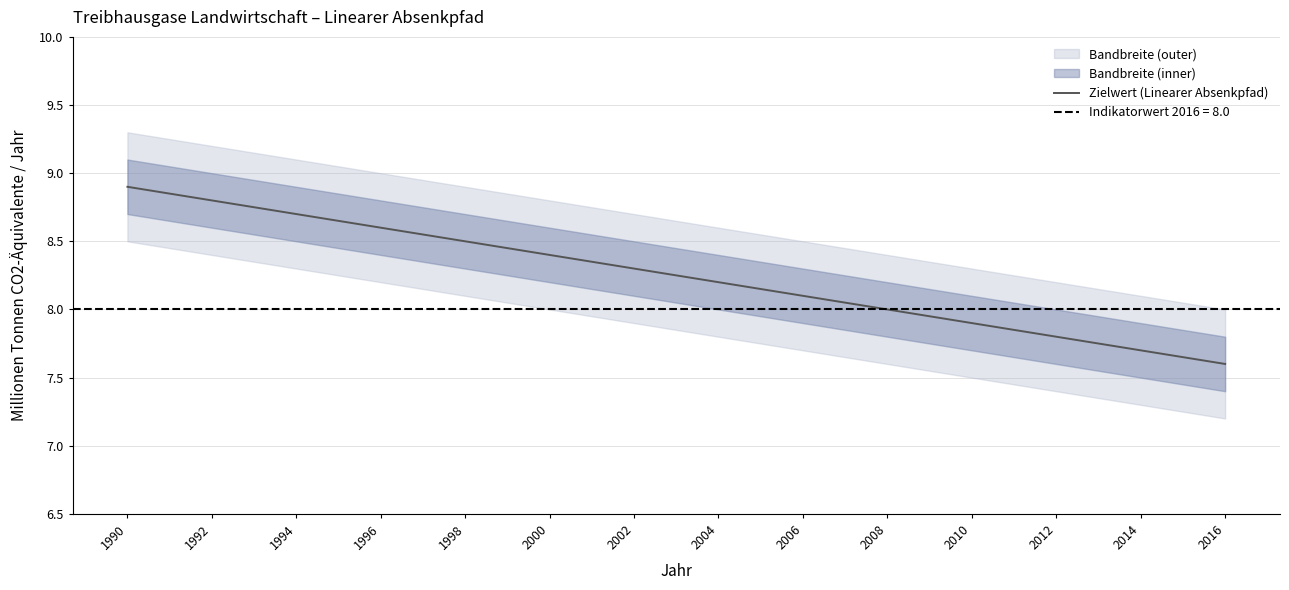

The value of Zielwert (Linearer Absenkpfad) at 2008 is 8.0. True or false?

True